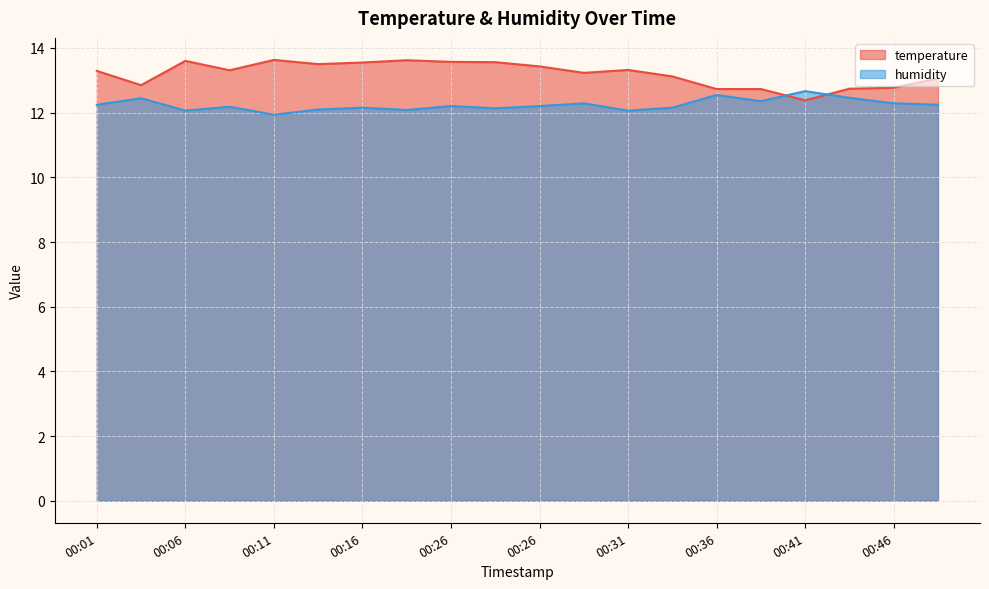

At which category does temperature reach its first local peak?

00:06